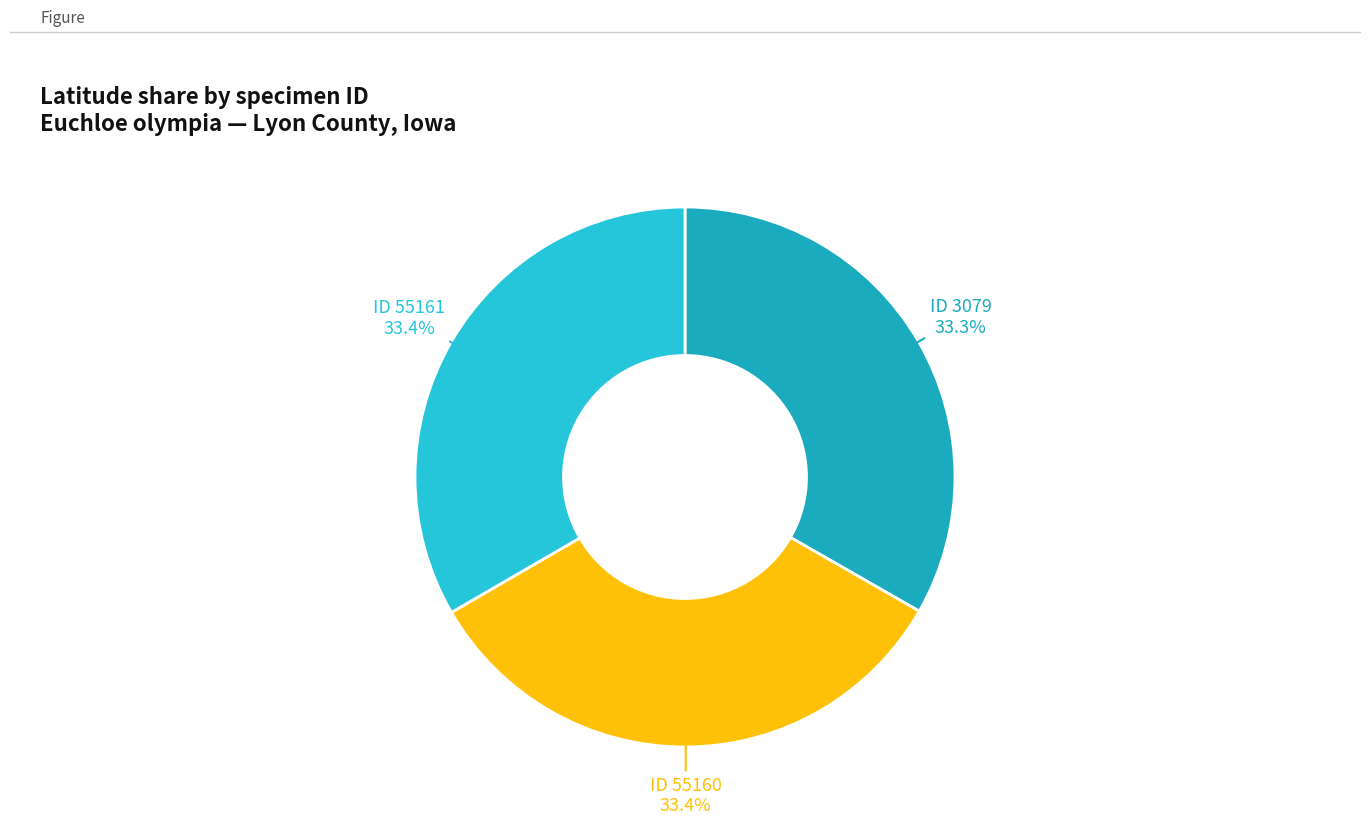

To the nearest percent, what is the average slice percentage?

33%